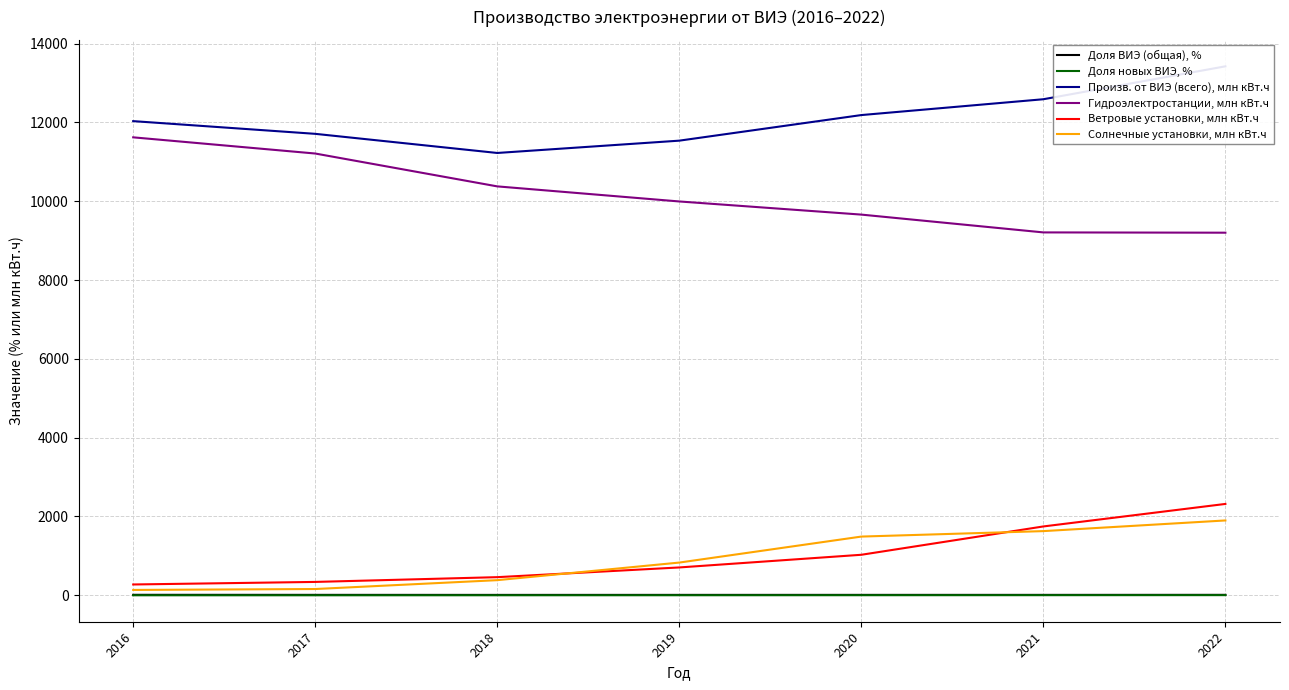

True or false: Доля новых ВИЭ, % and Произв. от ВИЭ (всего), млн кВт.ч cross at least once.

False